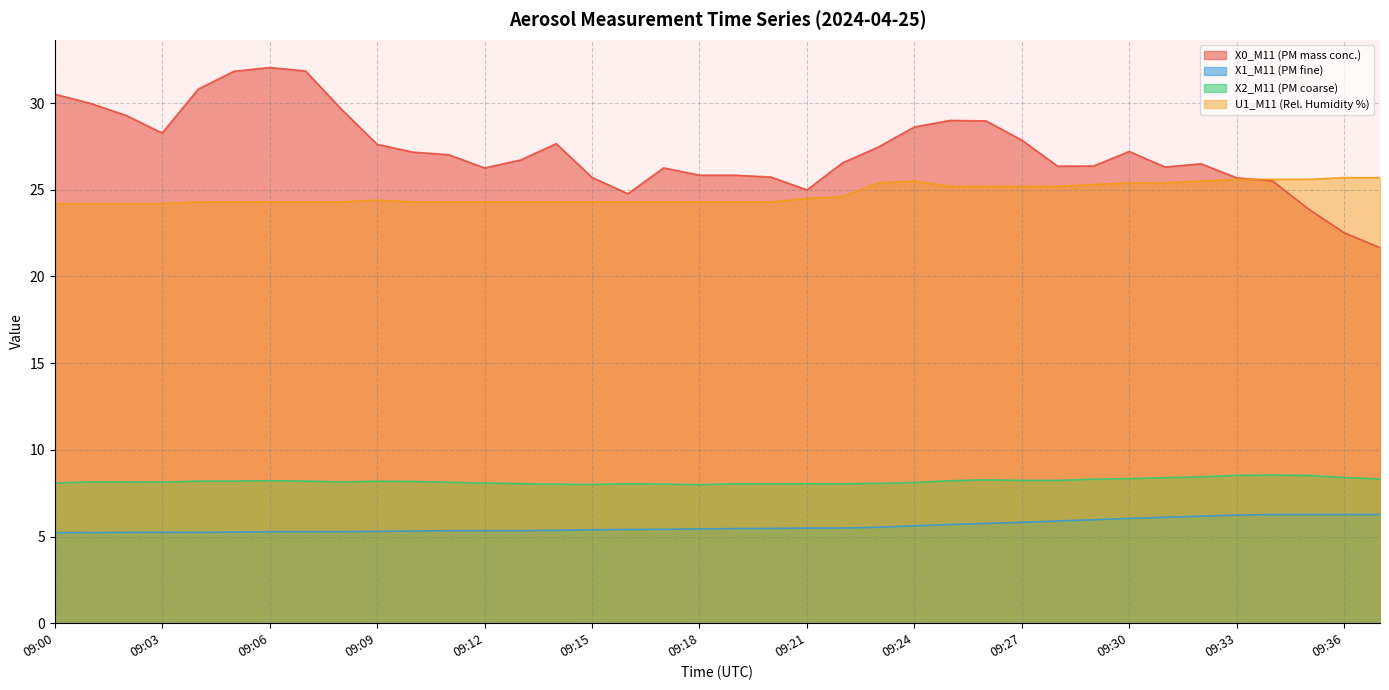

Count the number of data series in this chart.

4